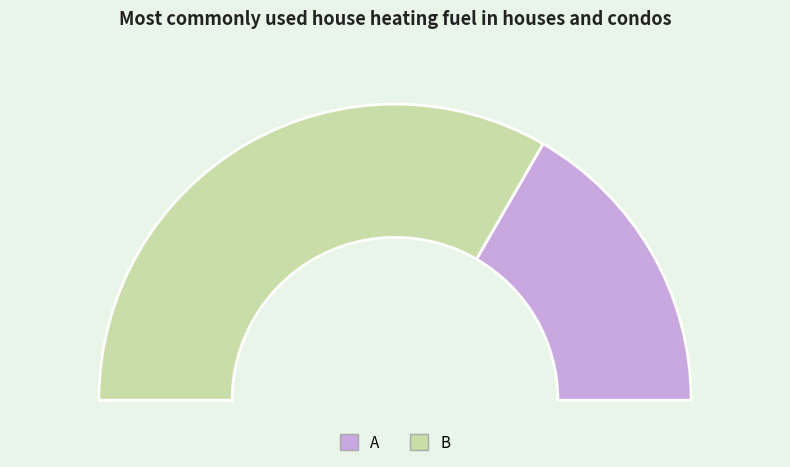

Which category has the biggest portion of the pie?

B